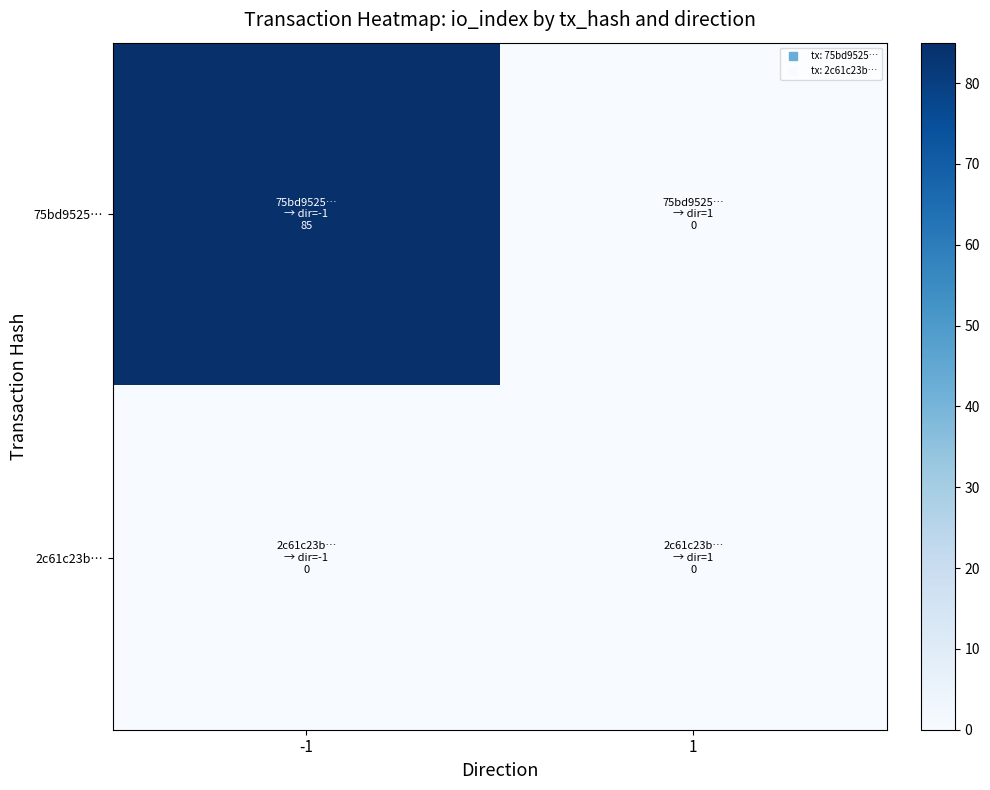

Reading left to right, transcribe all the data shown in this chart.

75bd9525…: -1=85	1=0
2c61c23b…: -1=0	1=0